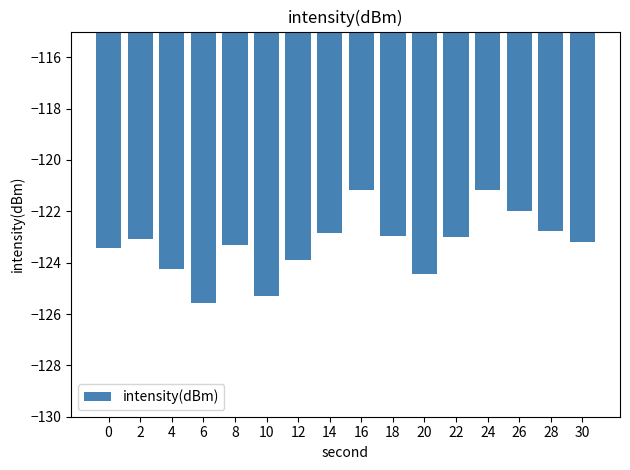

What is the difference between the maximum and minimum values?

4.4